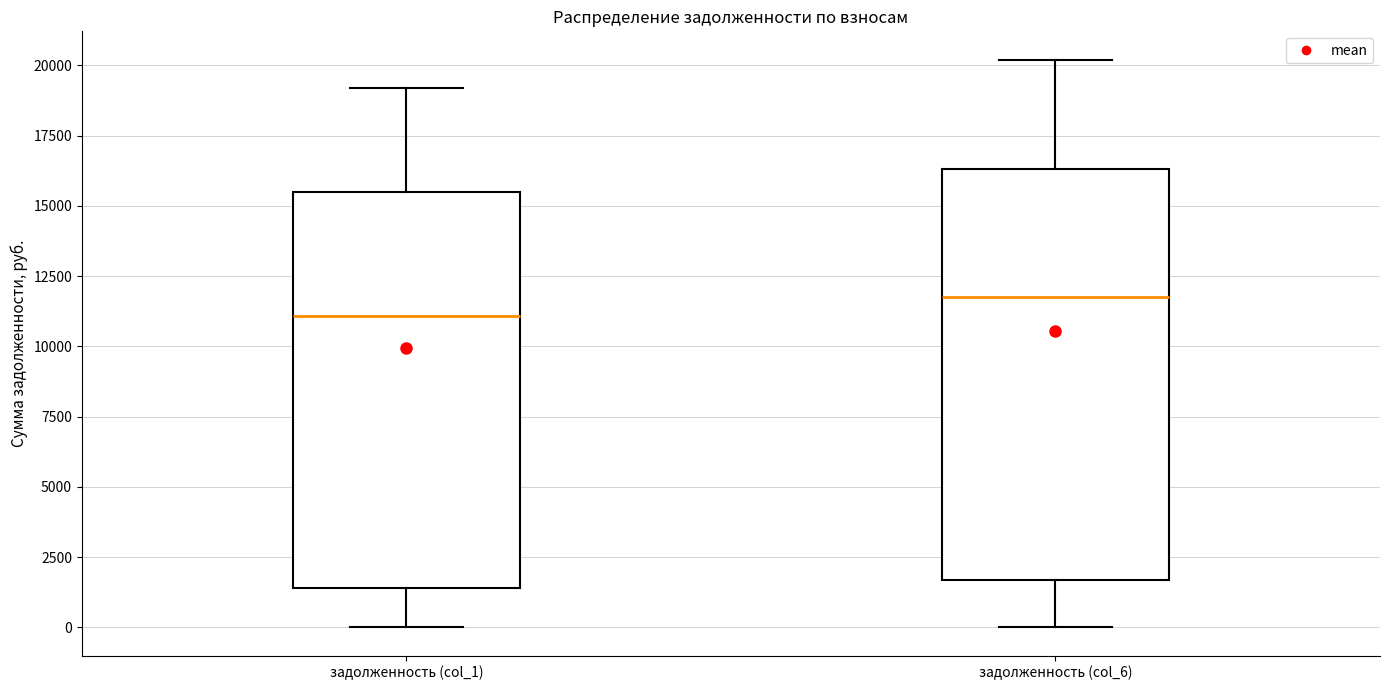

Reading left to right, read every box against the y-axis: the position of its median line, the range the box covers, and the ends of its whiskers. The values are not printed on the chart, so give them approximately, as read against the axis.

задолженность (col_1): median 11000, box 1500 to 15500, whiskers 0 to 19000
задолженность (col_6): median 12000, box 1500 to 16500, whiskers 0 to 20000